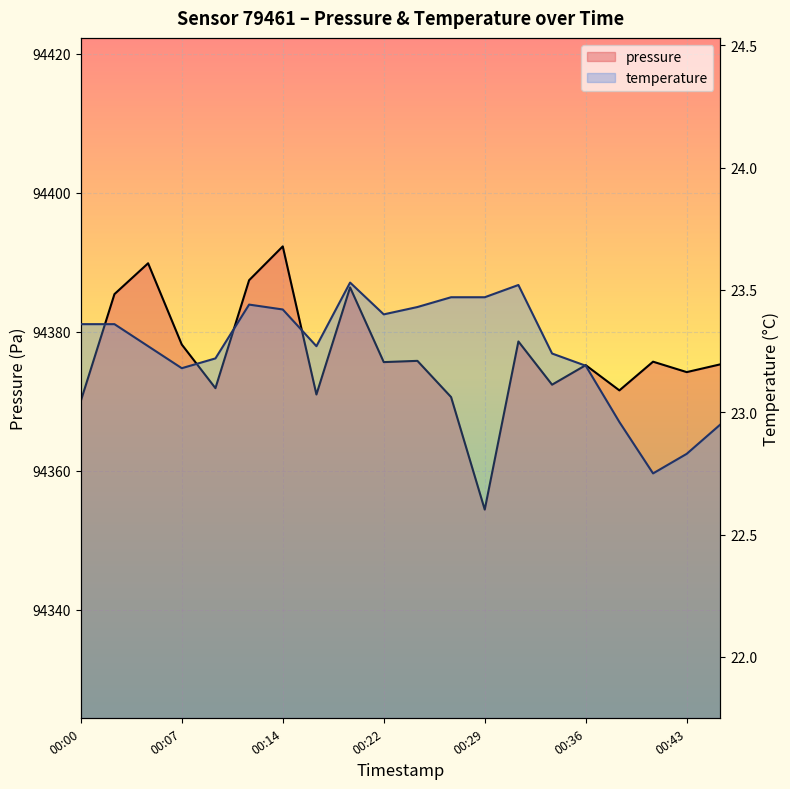

Between 00:29 and 00:09, which is larger?

00:09